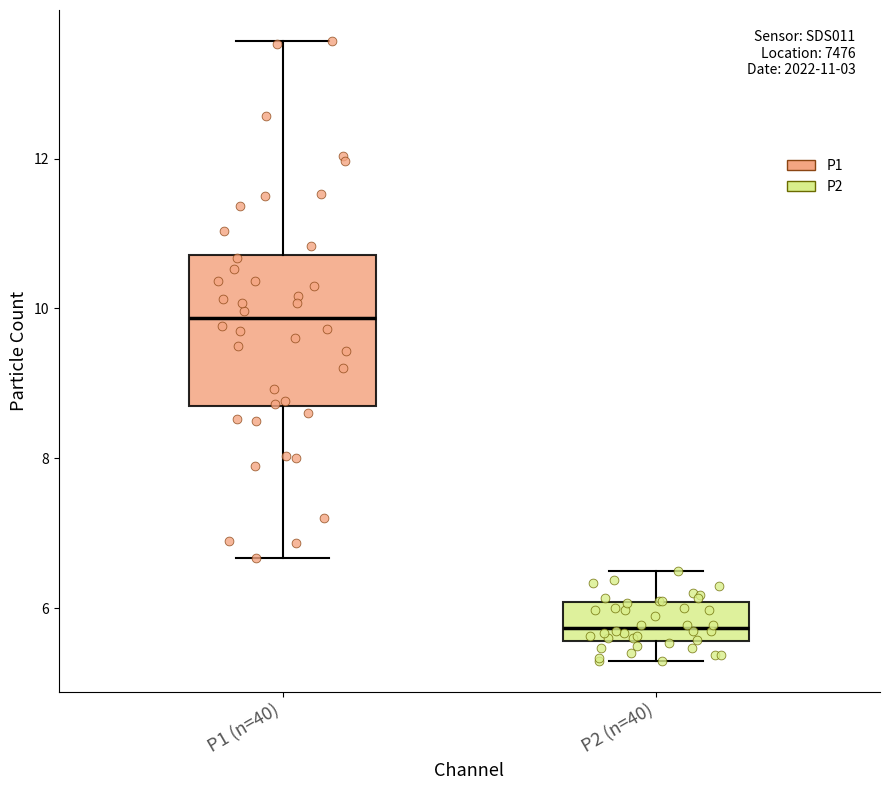

Comparing the boxes themselves (not the whiskers), which one is the tallest?

P1 (n=40)